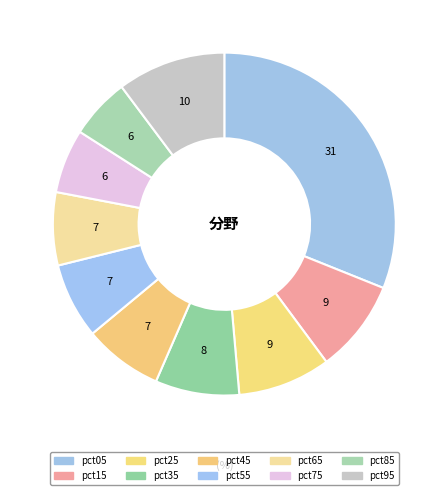

How many slices are in this pie chart?

10